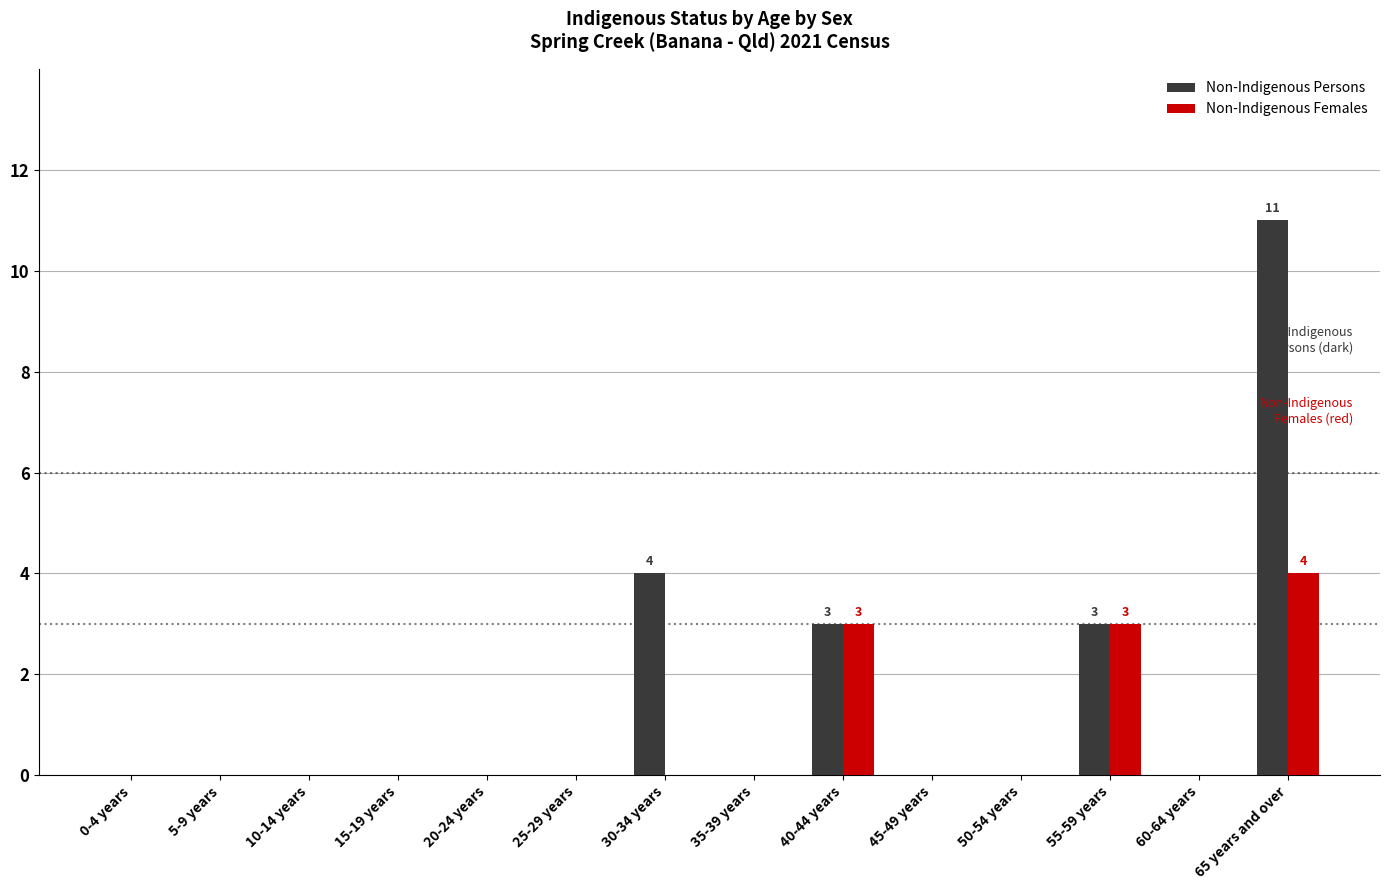

What is the sum of all Non-Indigenous Females values?

10